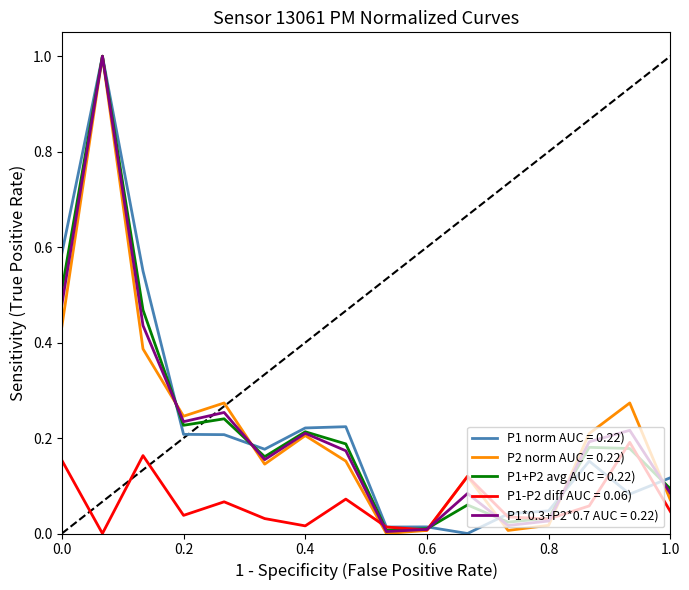

What is the maximum value for P1*0.3+P2*0.7 AUC = 0.22)?

1.0